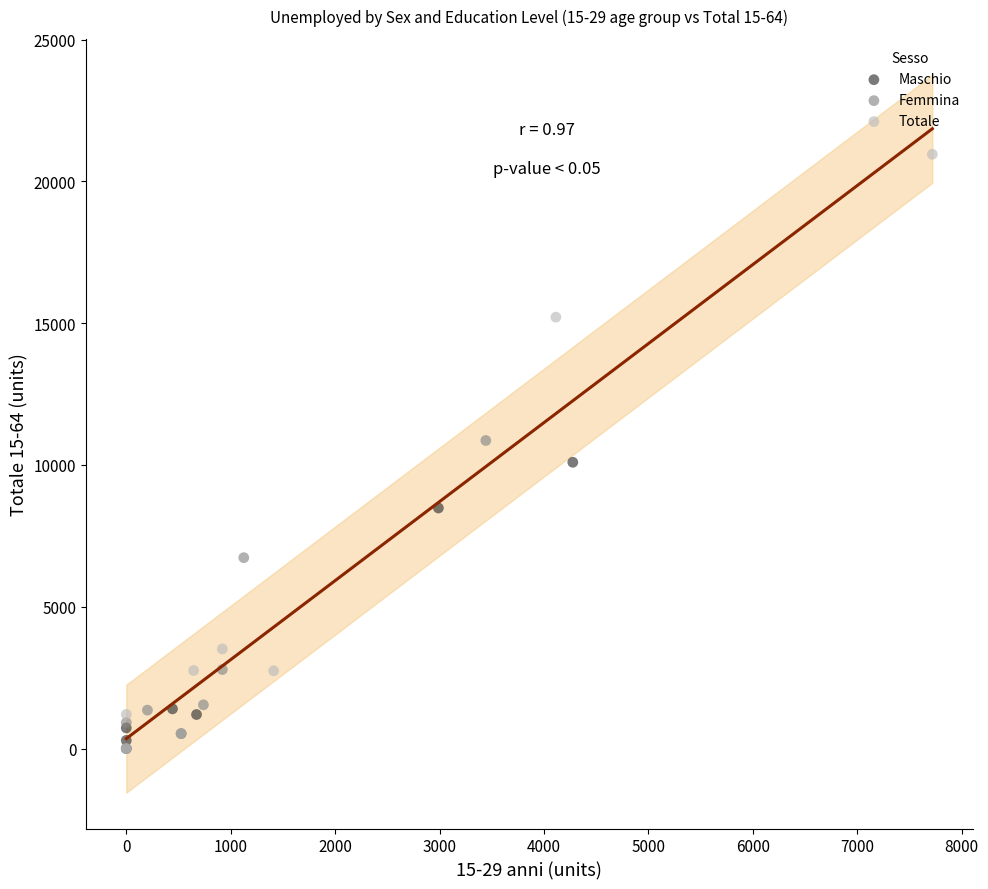

Which series contains the highest Y value?

Totale